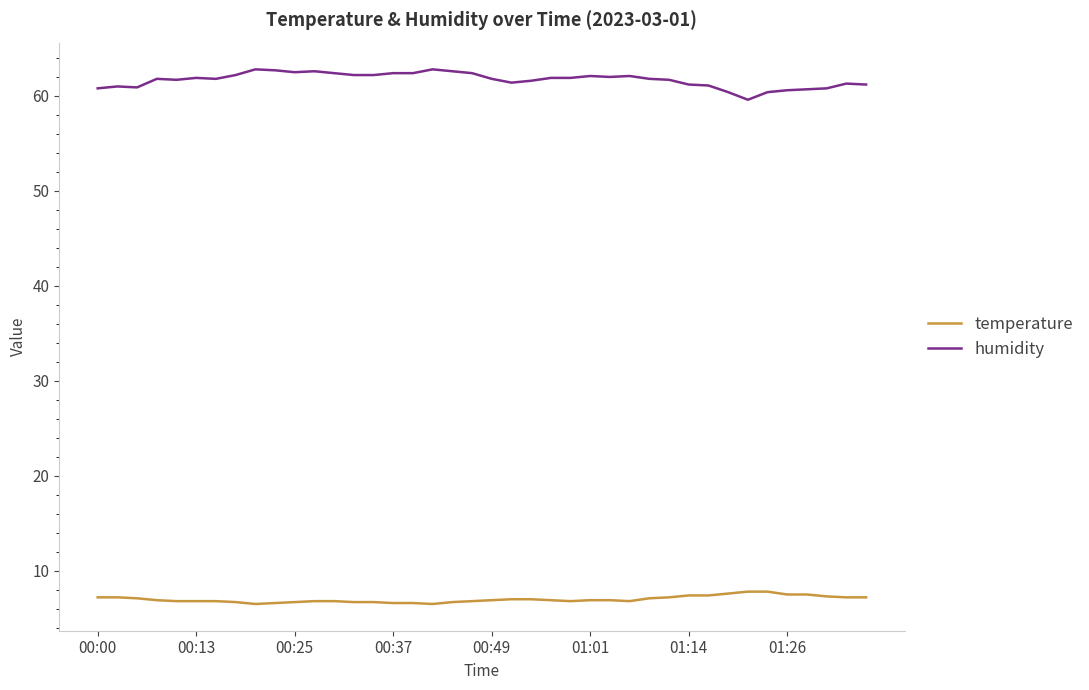

What is the difference between the maximum and minimum values in the temperature series?

1.3